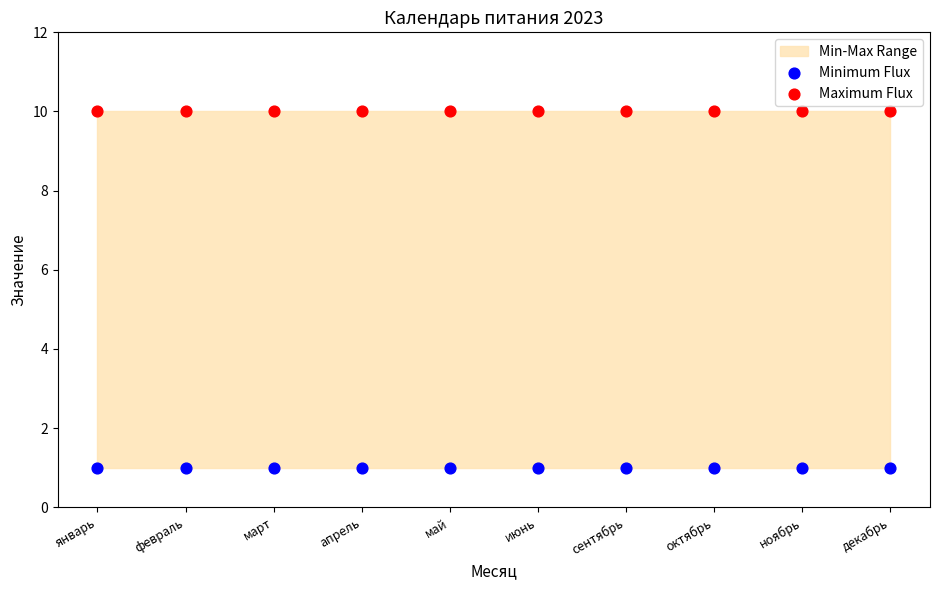

Which series reaches the minimum Y coordinate?

Minimum Flux